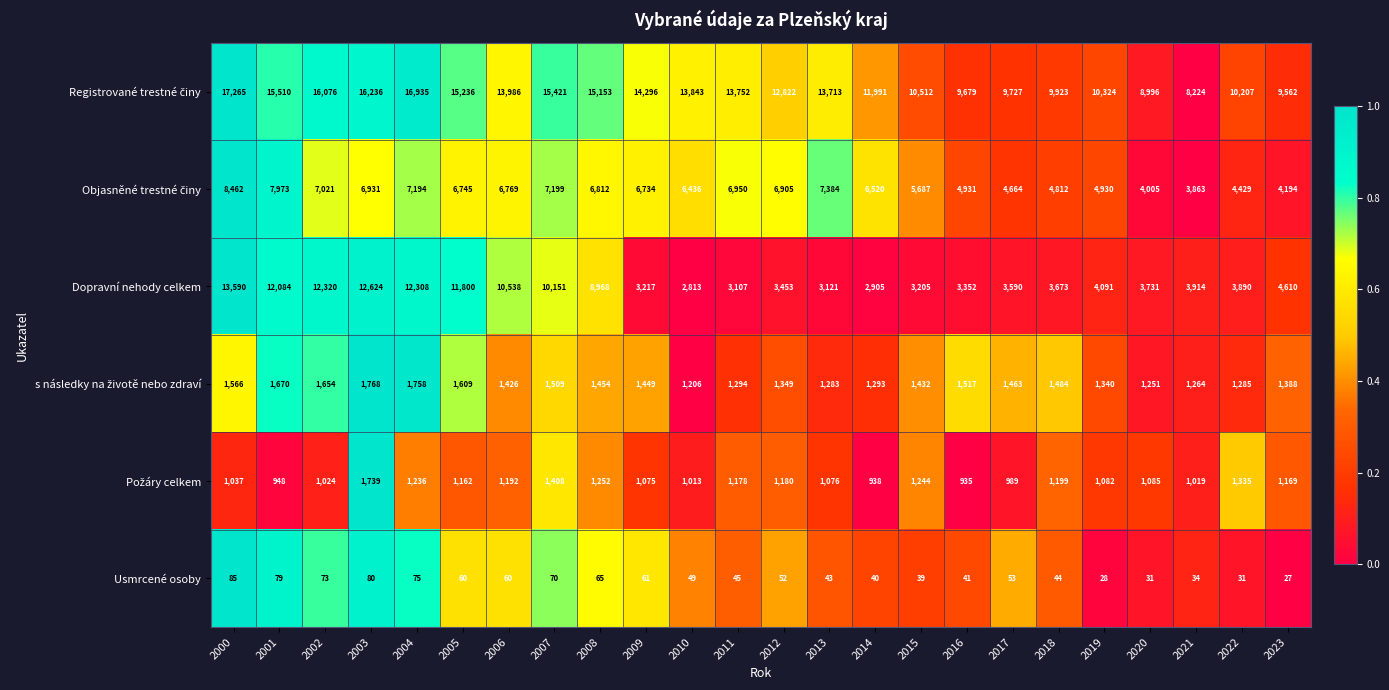

Which label corresponds to the smallest value in the chart?

2023